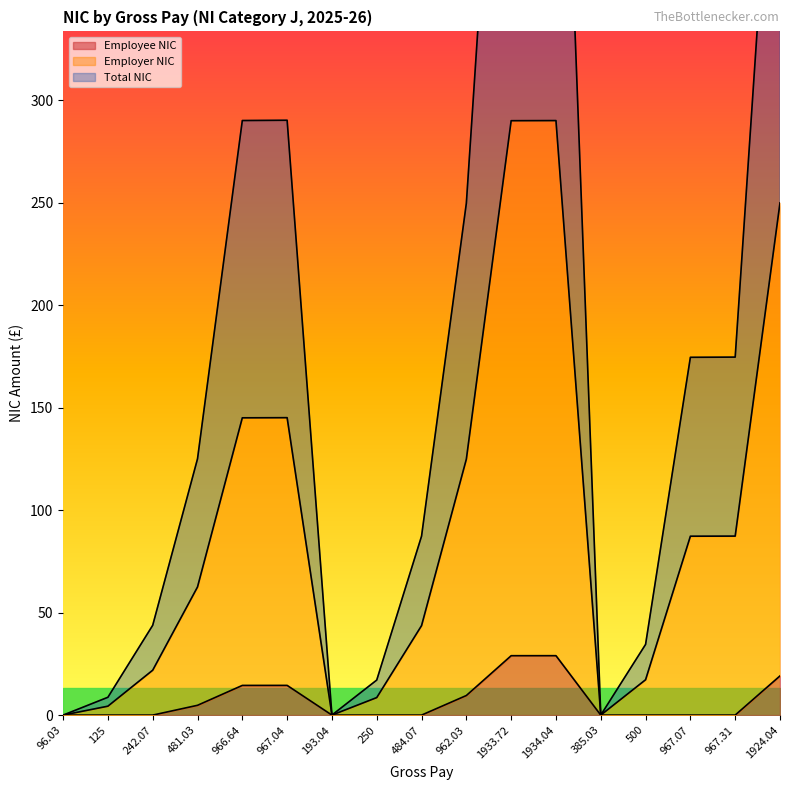

What is the difference between the highest and lowest values at 967.04?

275.8